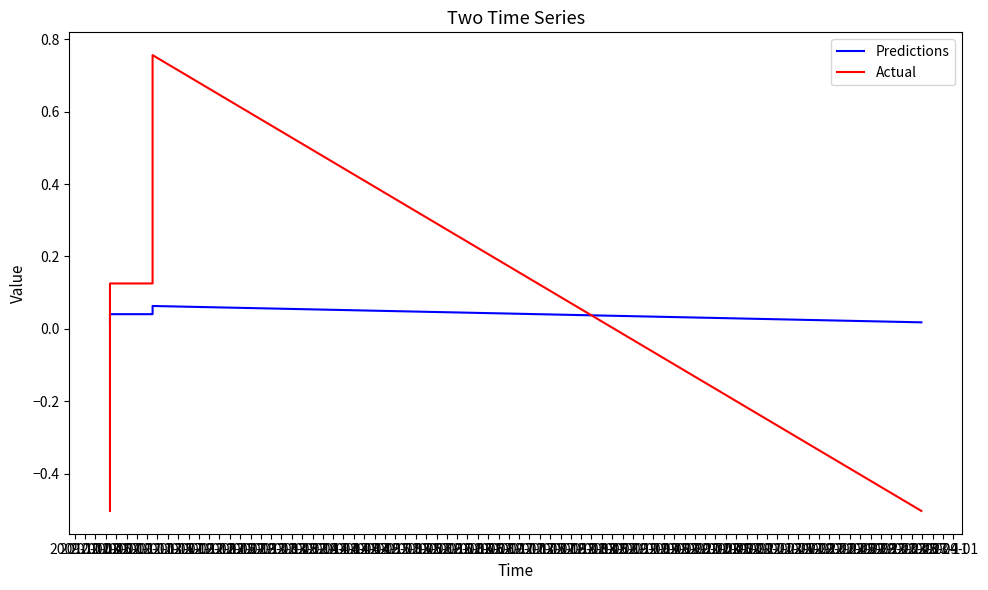

Rank the categories by Predictions value from lowest to highest.

2009-11, 2010-07, 2010-01, 2010-03, 2010-05